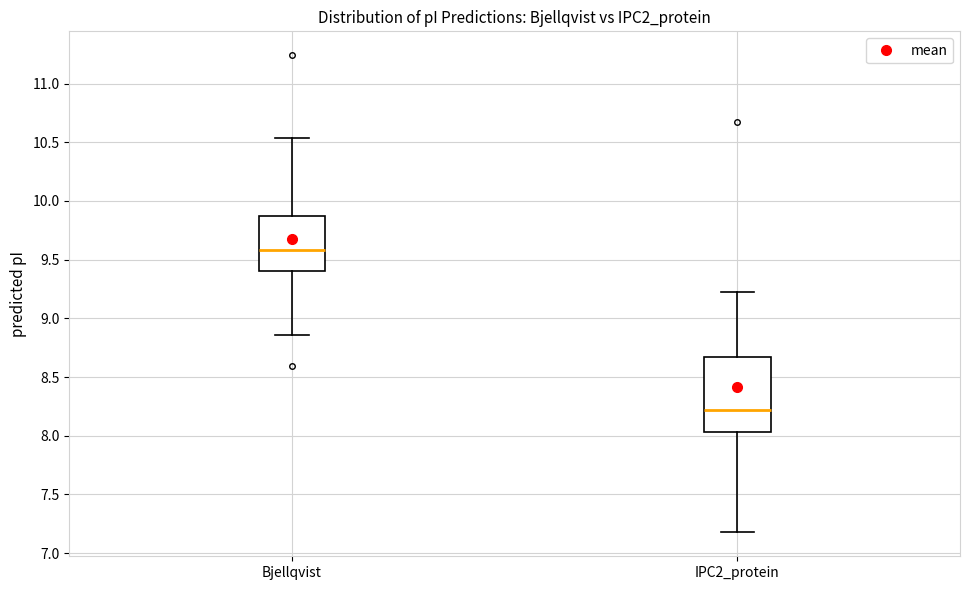

Which box has the highest median line?

Bjellqvist